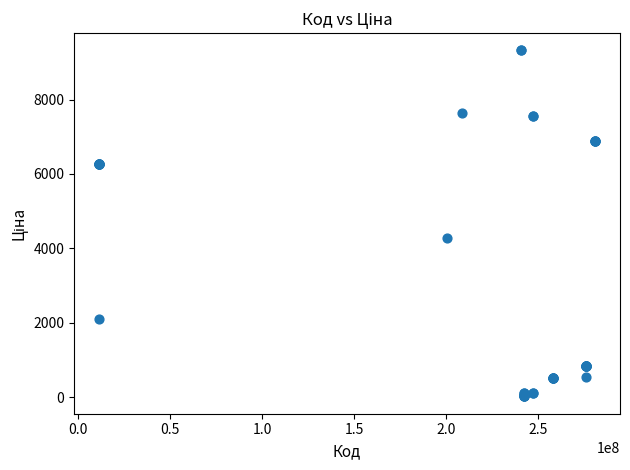

What Y value in the scatter plot is closest to 4668?

4266.8